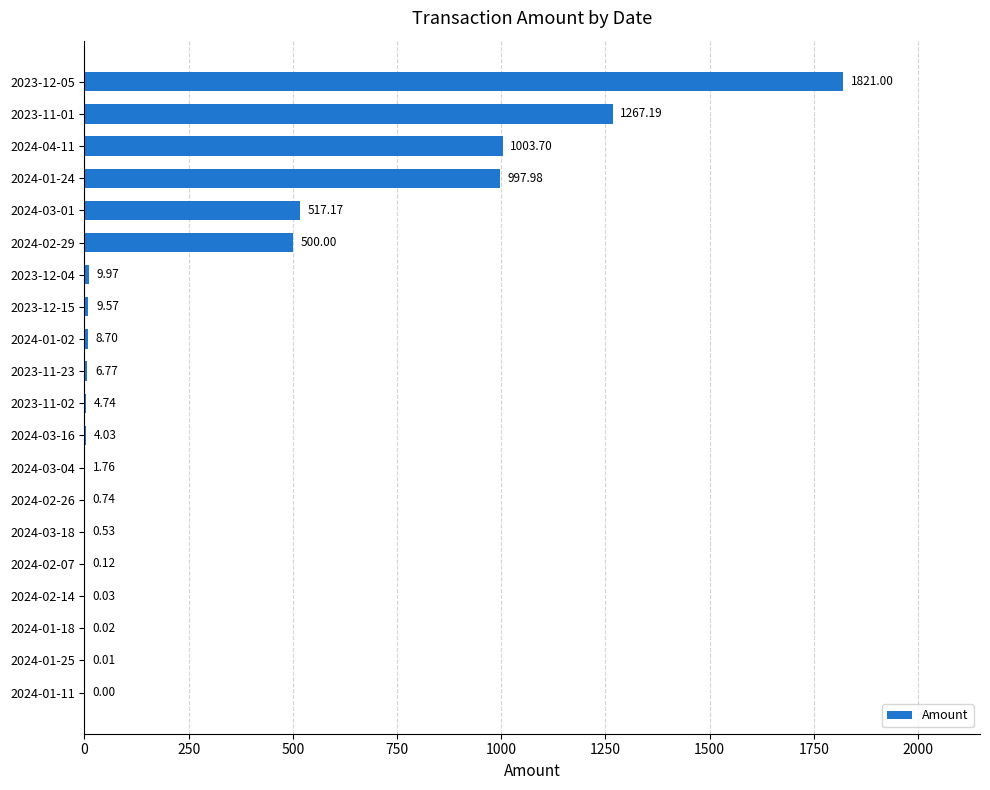

What is the ratio of the value at 2024-01-24 to the value at 2023-11-01?

0.8